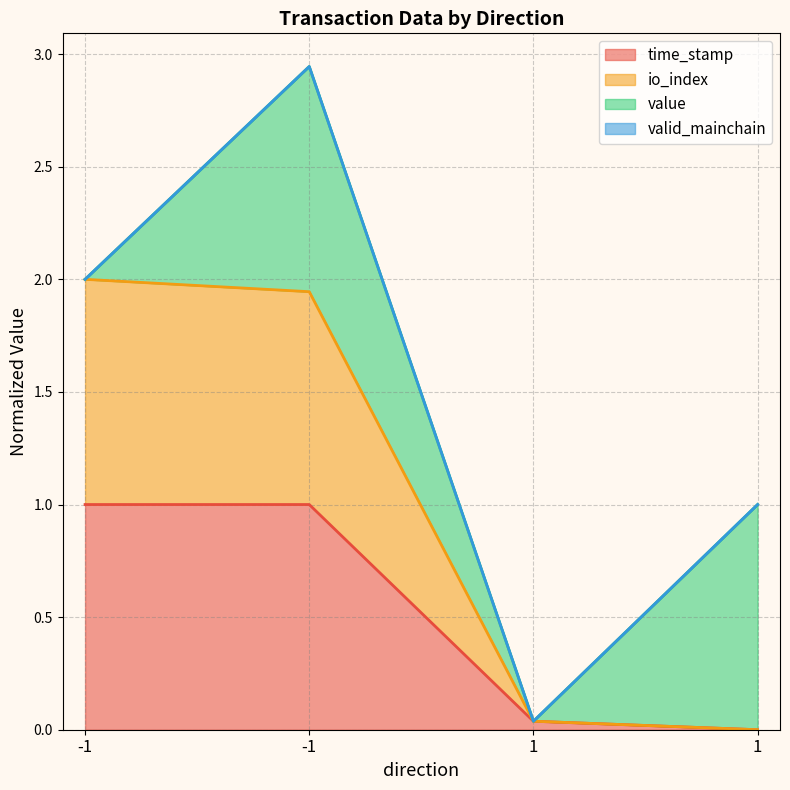

Which has a higher value, 1 or -1?

-1